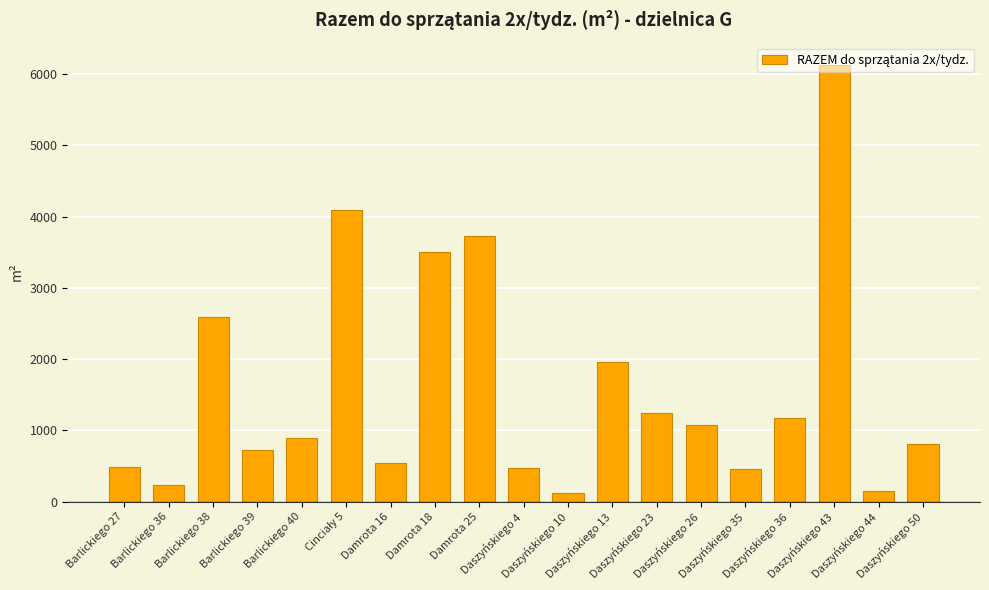

What is the maximum value shown in the chart?

6136